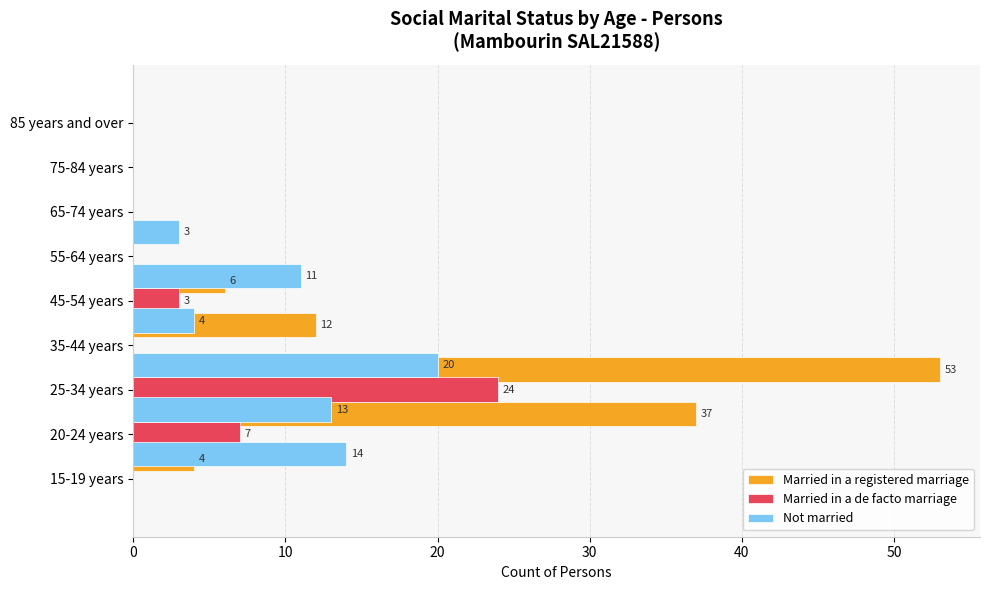

What is the difference between the second highest and minimum values in the Married in a registered marriage series?

37